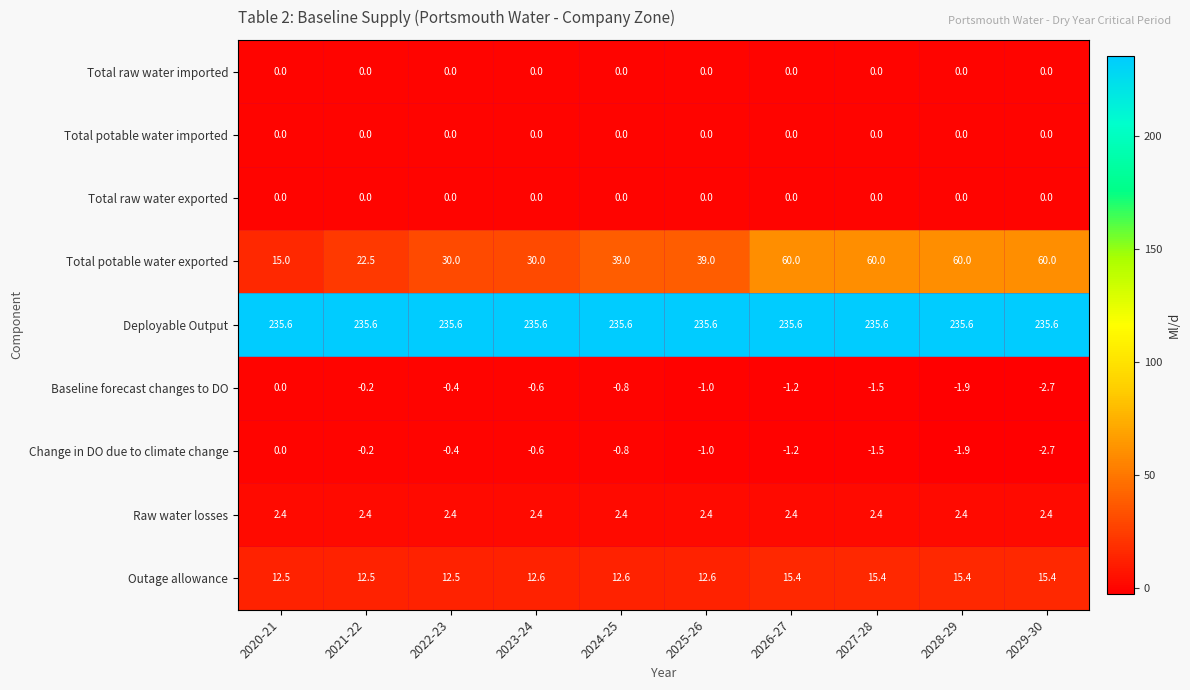

At which category is the sum across all series the highest?

2026-27